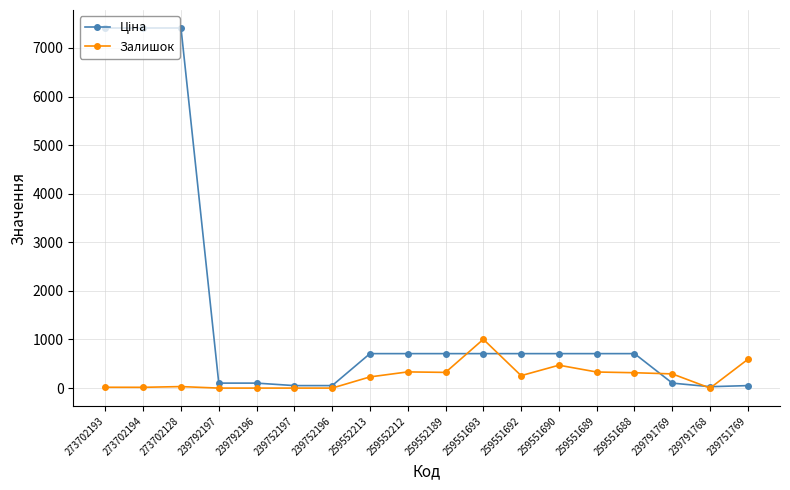

What is the sum of all Залишок values?

4212.0